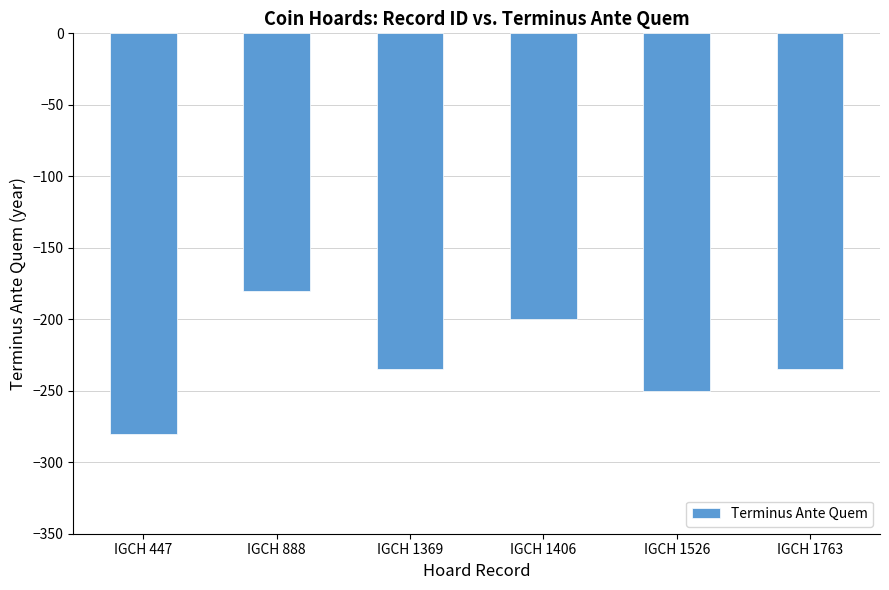

What is the difference between the second highest and minimum values?

80